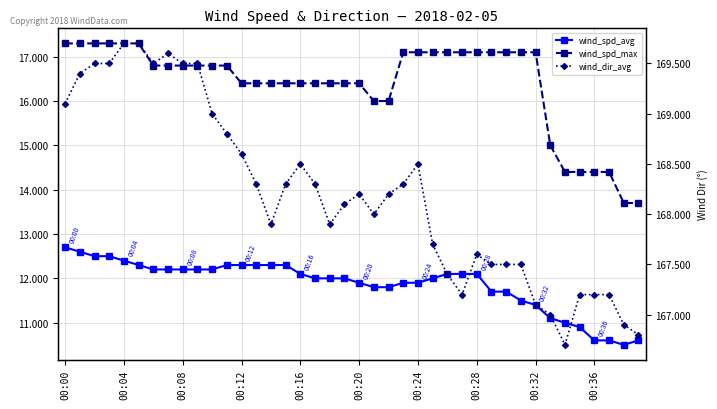

What position from the left is 23?

24